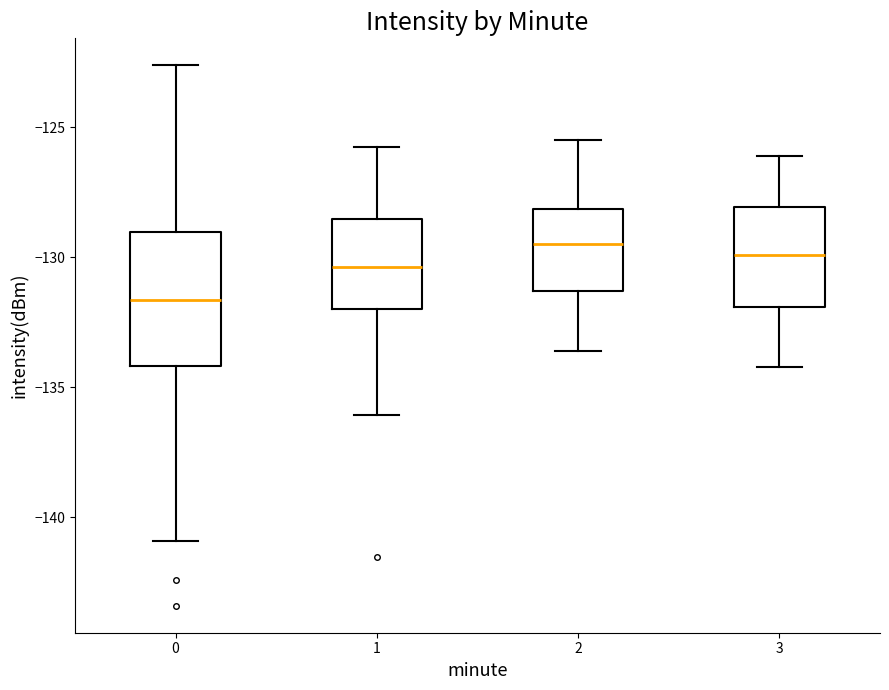

Reading left to right, read every box against the y-axis: the position of its median line, the range the box covers, and the ends of its whiskers. The values are not printed on the chart, so give them approximately, as read against the axis.

0: median -131.5, box -134.0 to -129.0, whiskers -141.0 to -122.5
1: median -130.5, box -132.0 to -128.5, whiskers -136.0 to -125.5
2: median -129.5, box -131.5 to -128.0, whiskers -133.5 to -125.5
3: median -130.0, box -132.0 to -128.0, whiskers -134.0 to -126.0